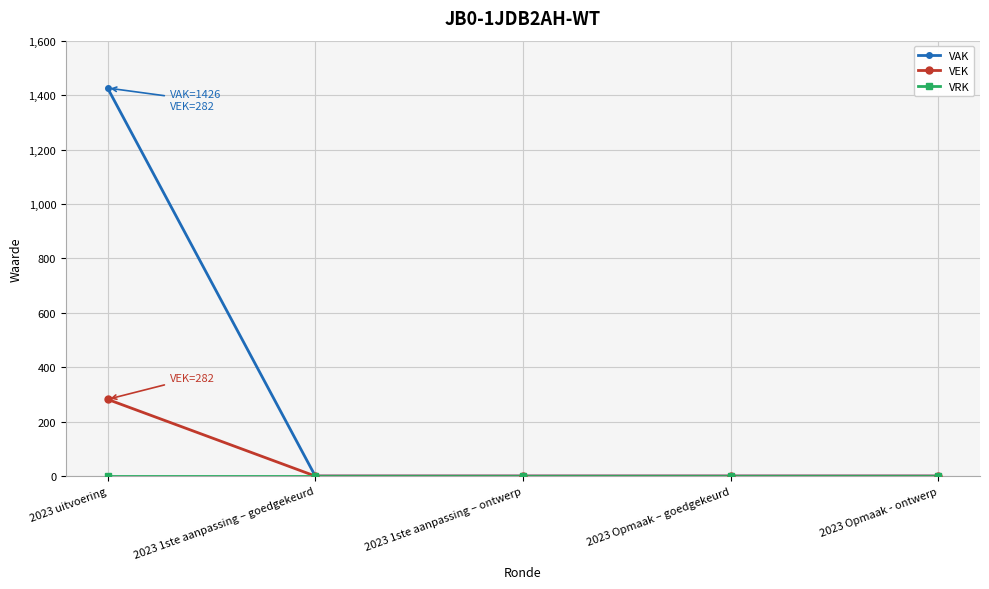

At how many categories does at least one series exceed 529?

1